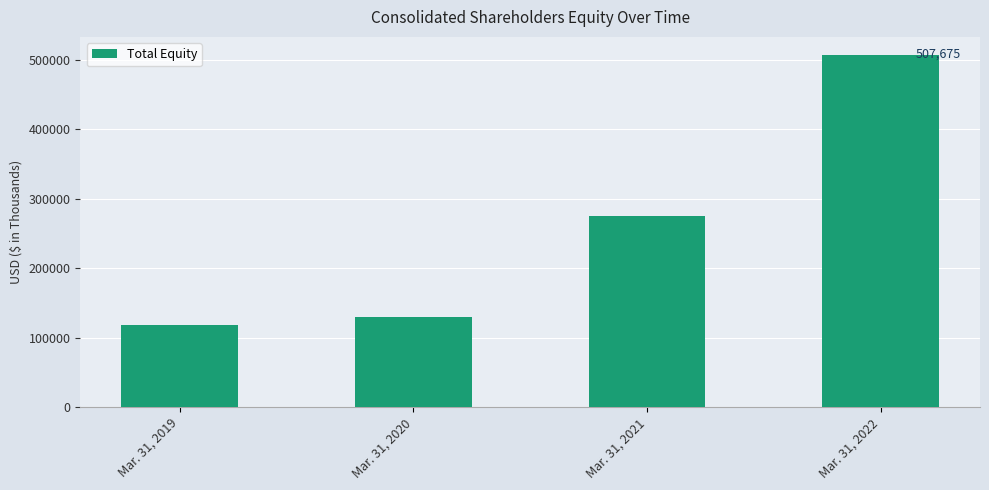

What is the change in value from Mar. 31, 2019 to Mar. 31, 2021?

+158074